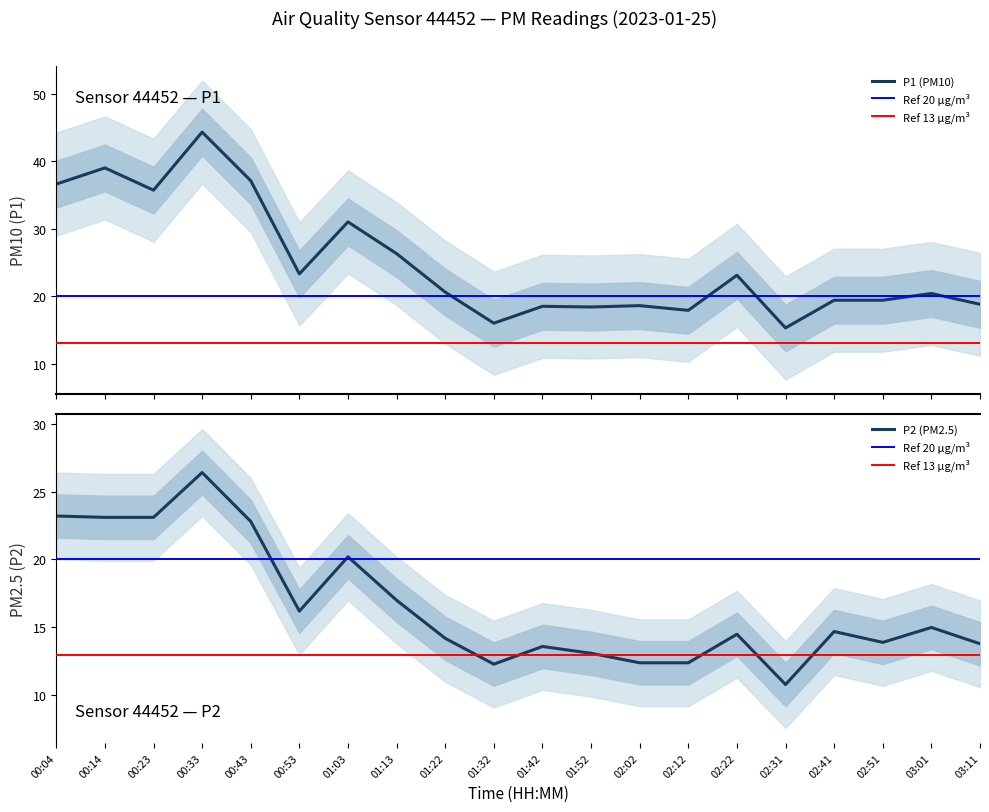

What is the difference between the maximum and second lowest values in the P2 series?

14.1